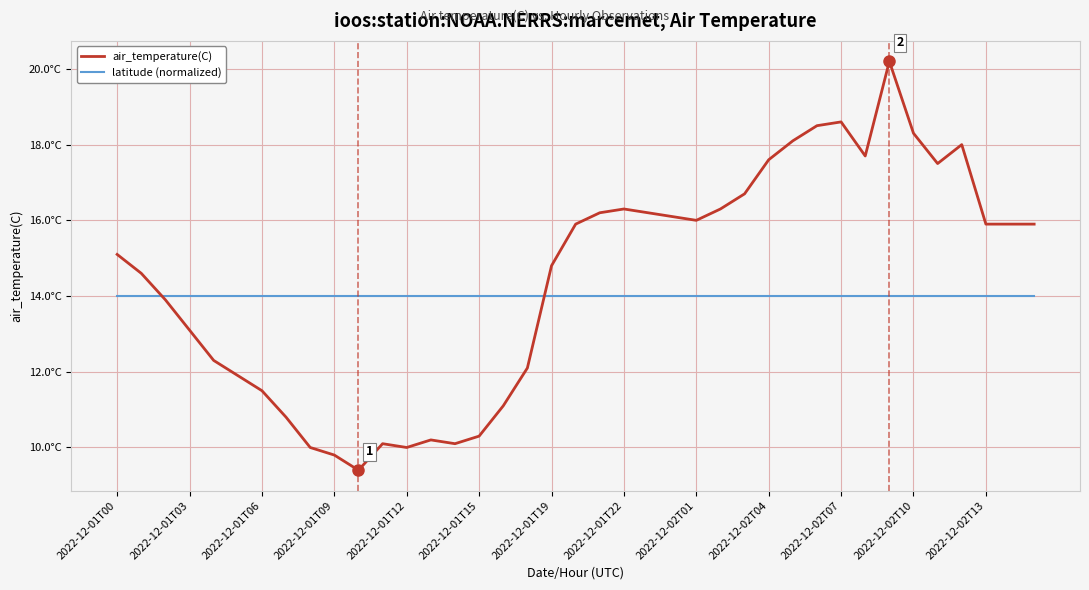

Reading left to right, transcribe all the data shown in this chart.

air_temperature(C): 15.1	14.6	13.9	13.1	12.3	11.9	11.5	10.8	10.0	9.8	9.4	10.1	10.0	10.2	10.1	10.3	11.1	12.1	14.8	15.9	16.2	16.3	16.2	16.1	16.0	16.3	16.7	17.6	18.1	18.5	18.6	17.7	20.2	18.3	17.5	18.0	15.9	15.9	15.9
latitude (normalized): 14.0	14.0	14.0	14.0	14.0	14.0	14.0	14.0	14.0	14.0	14.0	14.0	14.0	14.0	14.0	14.0	14.0	14.0	14.0	14.0	14.0	14.0	14.0	14.0	14.0	14.0	14.0	14.0	14.0	14.0	14.0	14.0	14.0	14.0	14.0	14.0	14.0	14.0	14.0